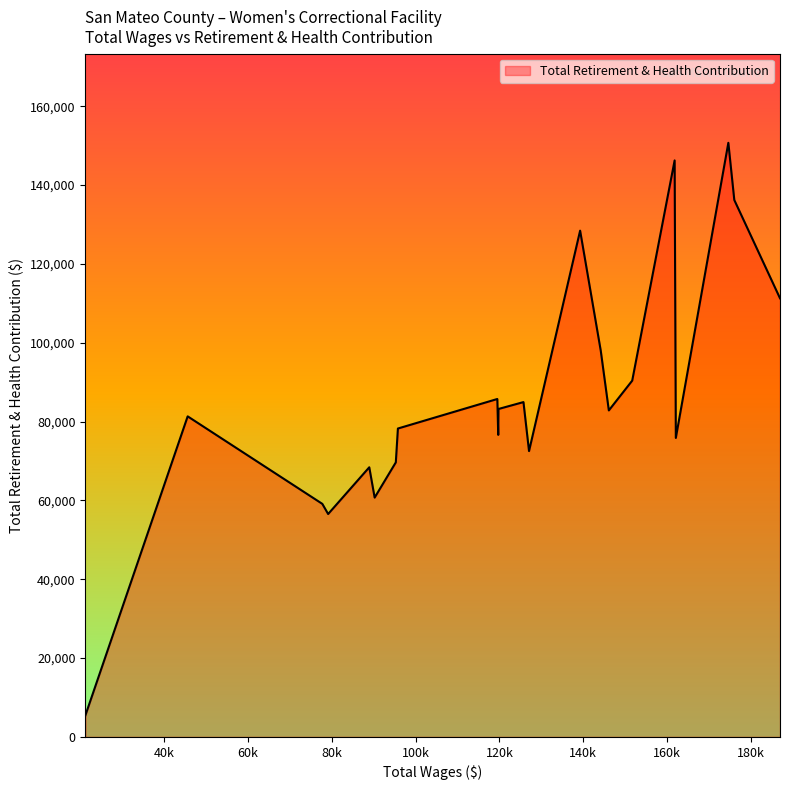

What is the greatest value displayed?

150721